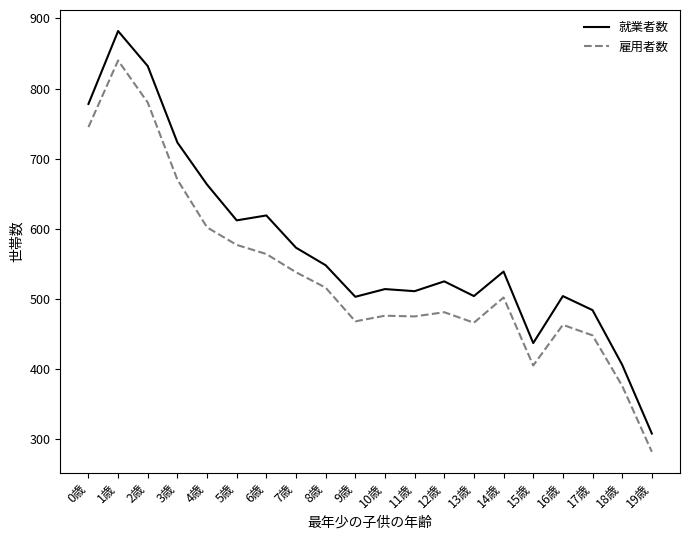

What is the average value of the 就業者数 series?

573